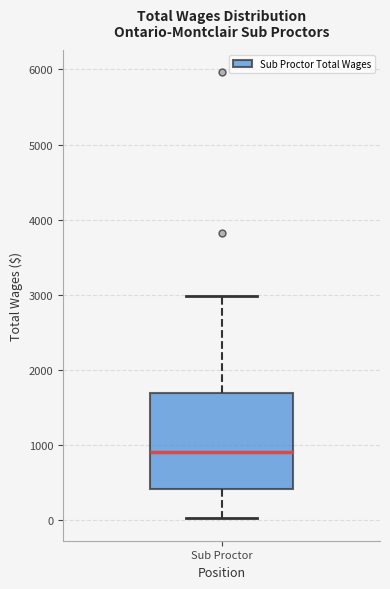

Read this box plot against the y-axis: the position of the median line, the range covered by the box, and the ends of both whiskers. The values are not printed on the chart, so give them approximately, as read against the axis.

median 900, box 400 to 1700, whiskers 0 to 3000